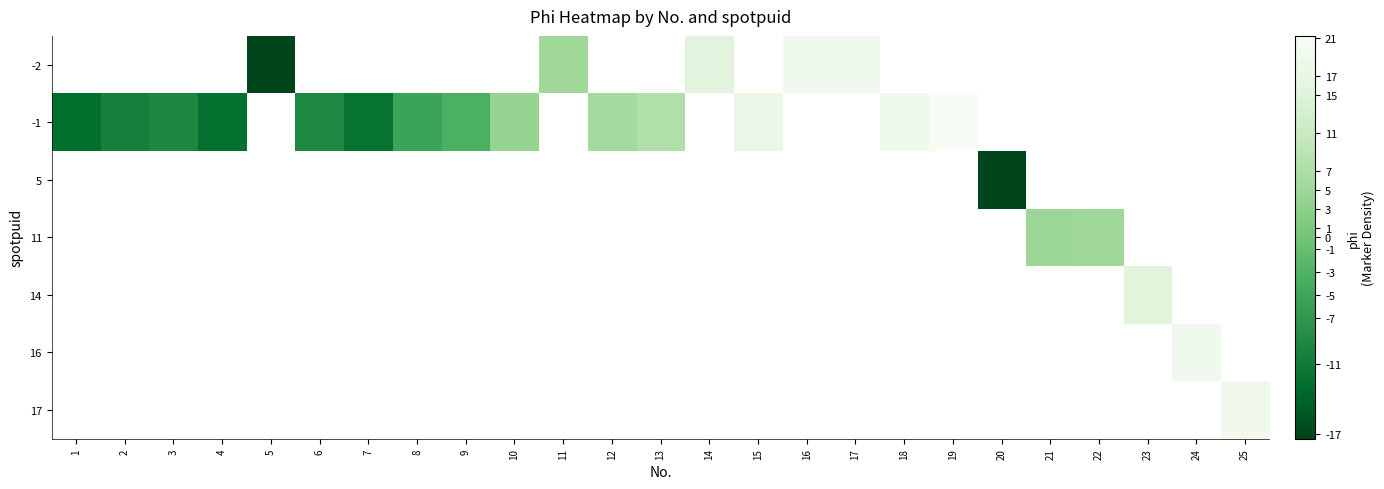

What is the maximum value shown in the chart?

21.2